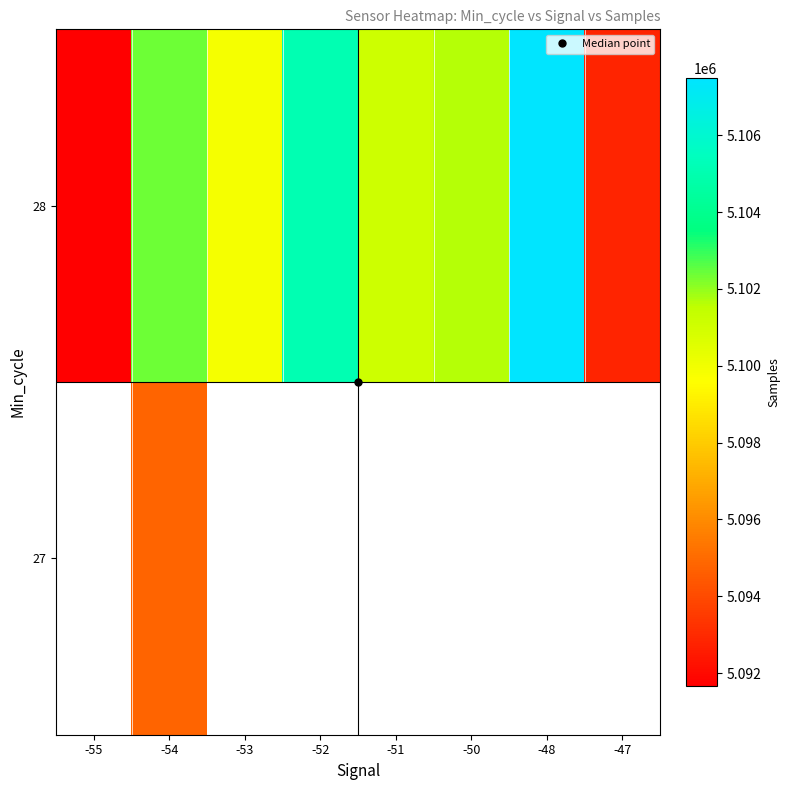

Count the number of categories in the chart.

8